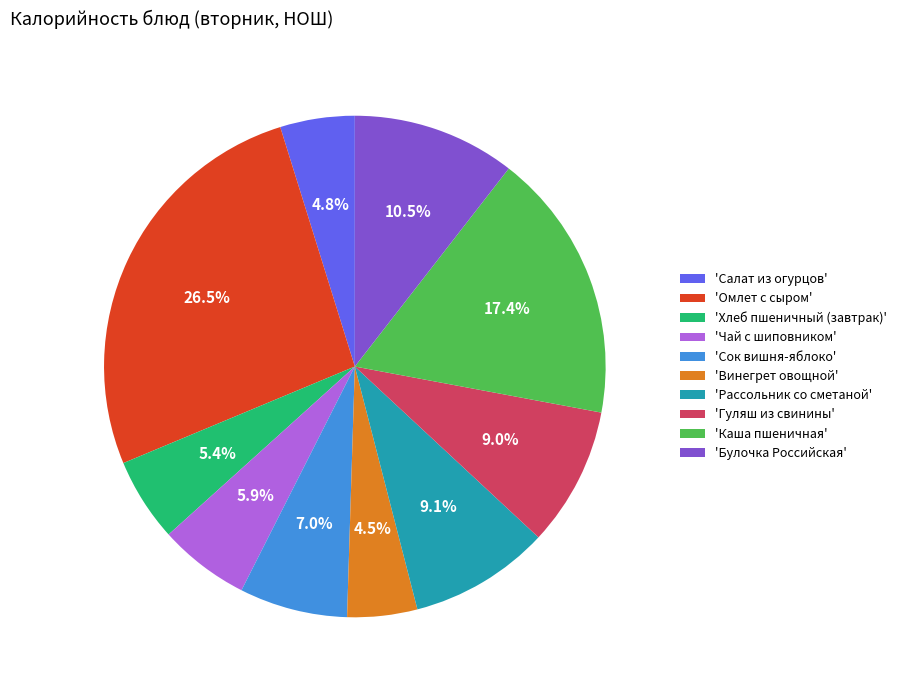

Approximately how many times larger is the value at 'Хлеб пшеничный (завтрак)' compared to 'Чай с шиповником'?

0.9